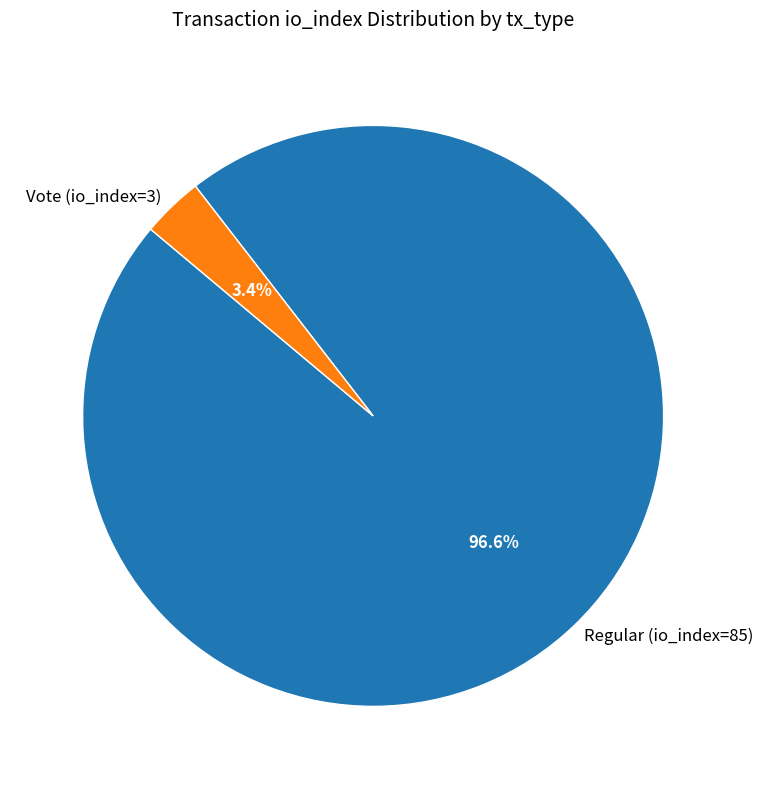

How many segments does this pie chart have?

2